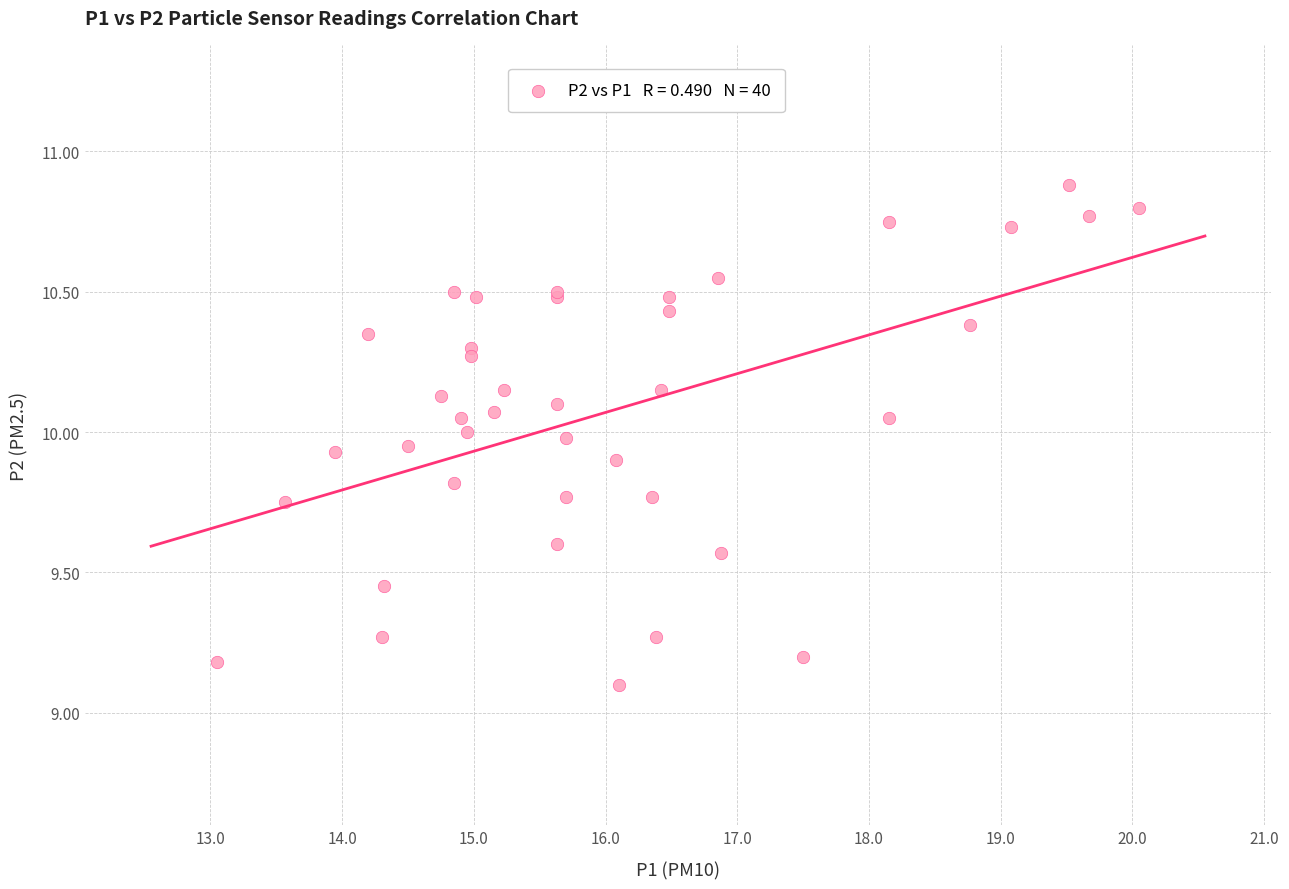

What Y value in the scatter plot is closest to 9?

9.1